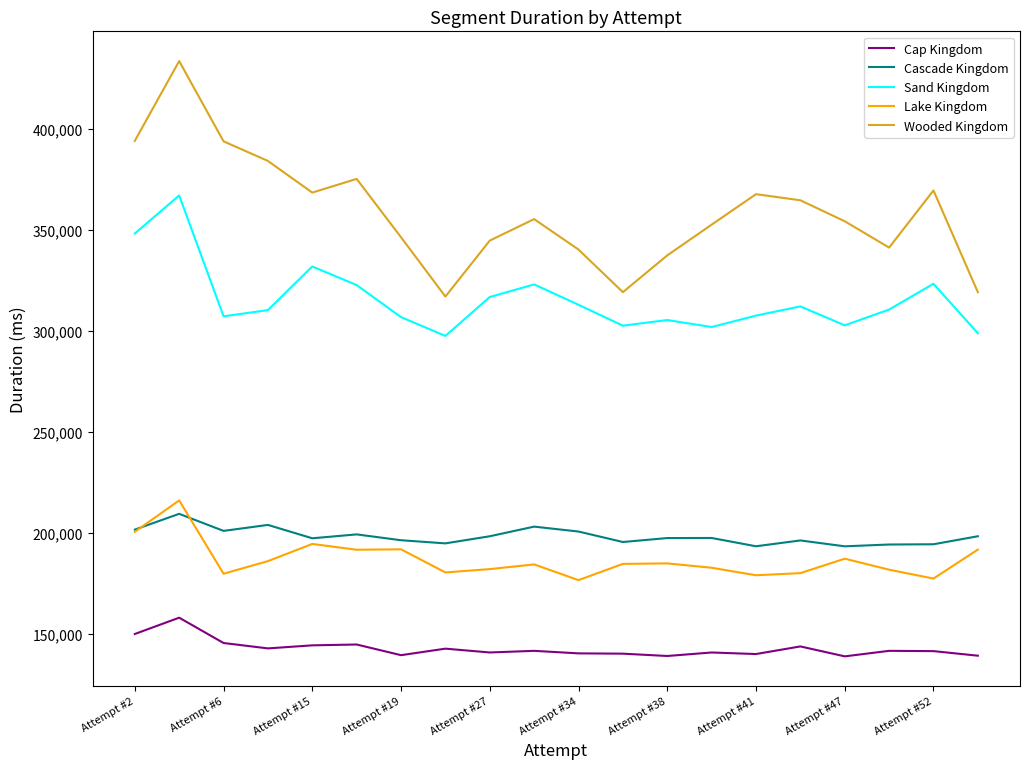

What is the smallest value displayed?

138997